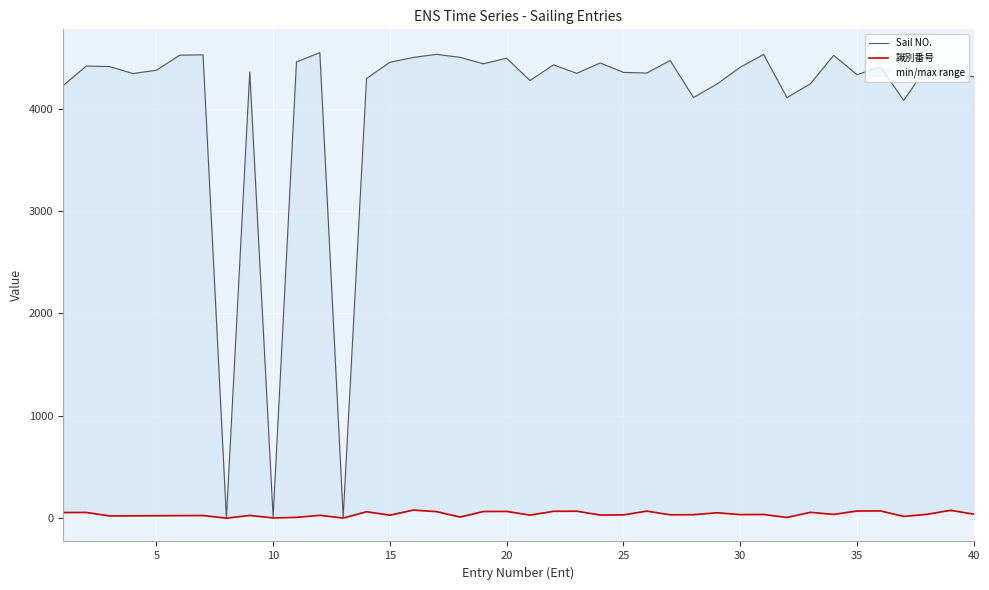

What is the highest value of the Sail NO. series?

4546